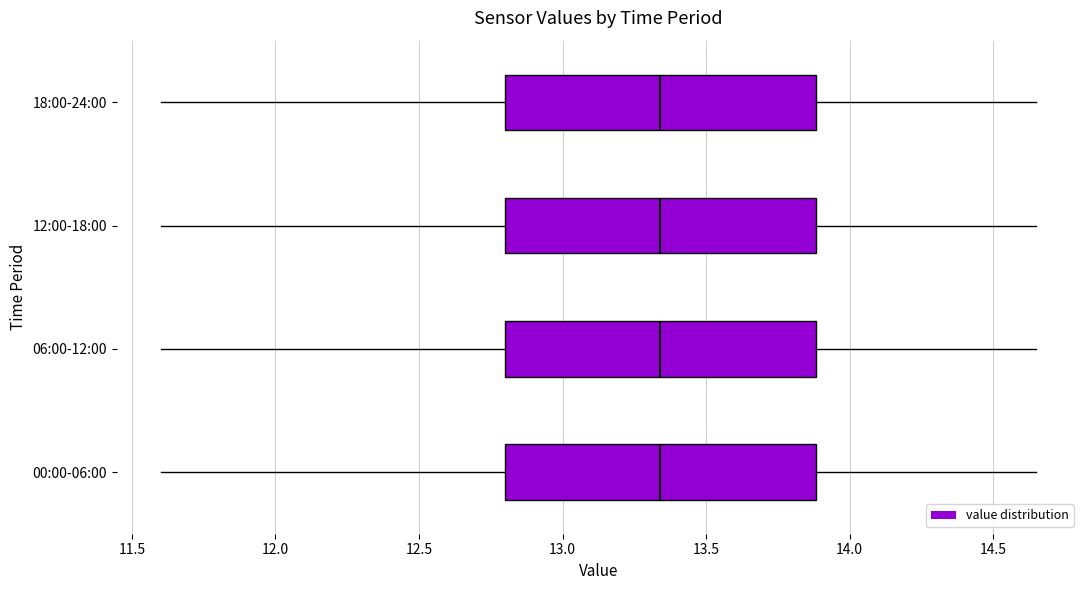

Where does the left whisker of the box for 18:00-24:00 end on the x-axis? The values are not printed on the chart, so give them approximately, as read against the axis.

11.60